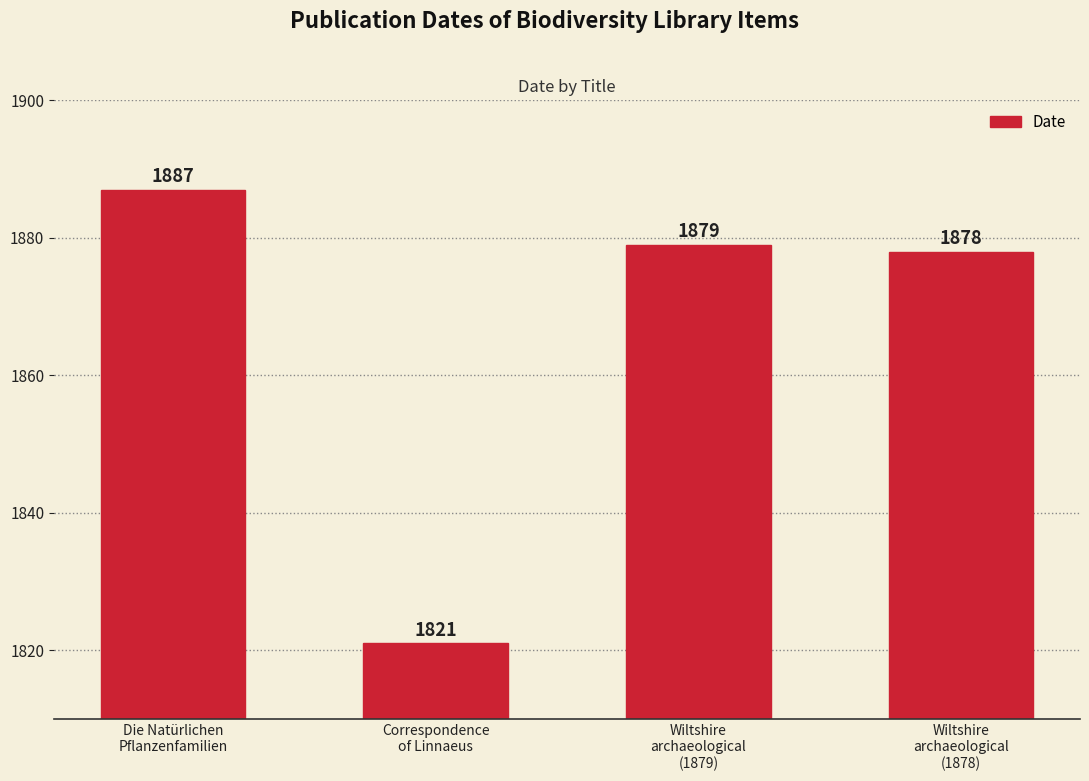

True or false: the data shows 541 at Wiltshire
archaeological
(1878).

False